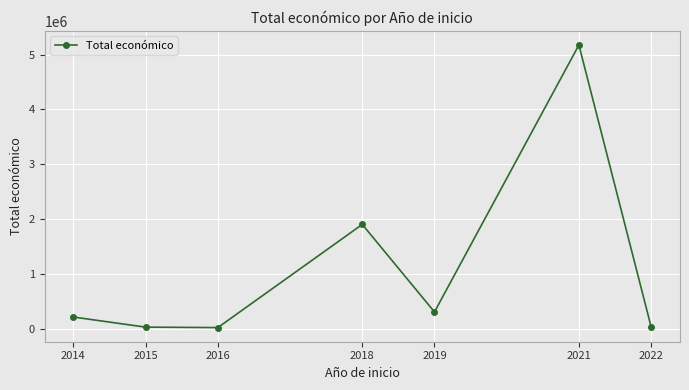

Approximately how many times larger is the value at 2021 compared to 2018?

2.7